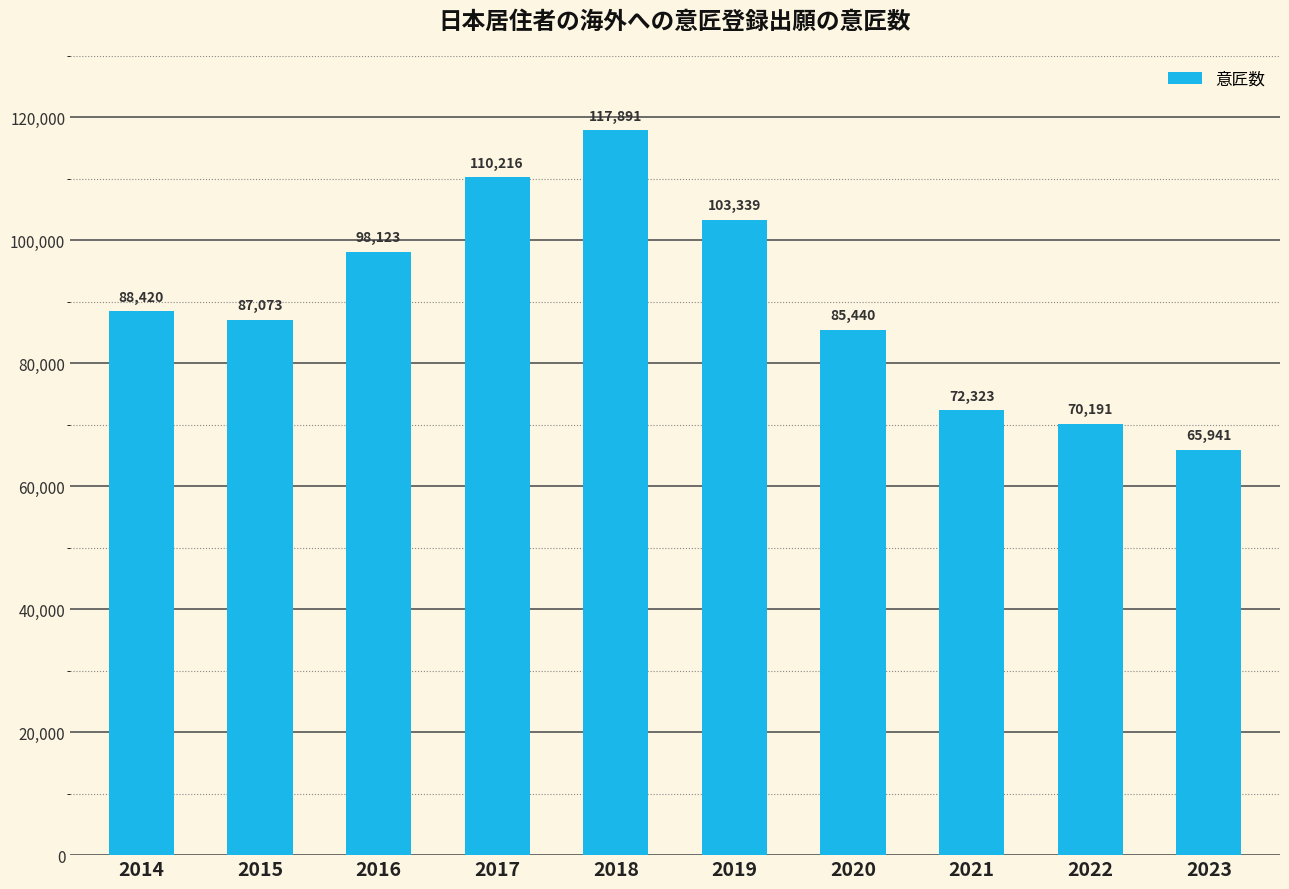

Are the bars grouped side by side (vs. stacked)?

No